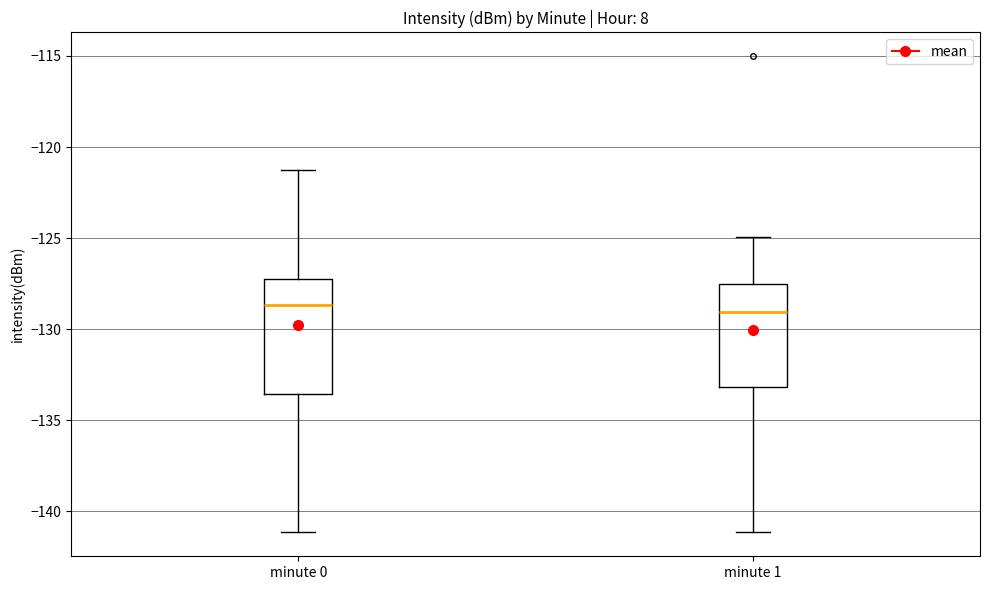

Where does the lower whisker of the box for minute 0 end on the y-axis? The values are not printed on the chart, so give them approximately, as read against the axis.

-141.0